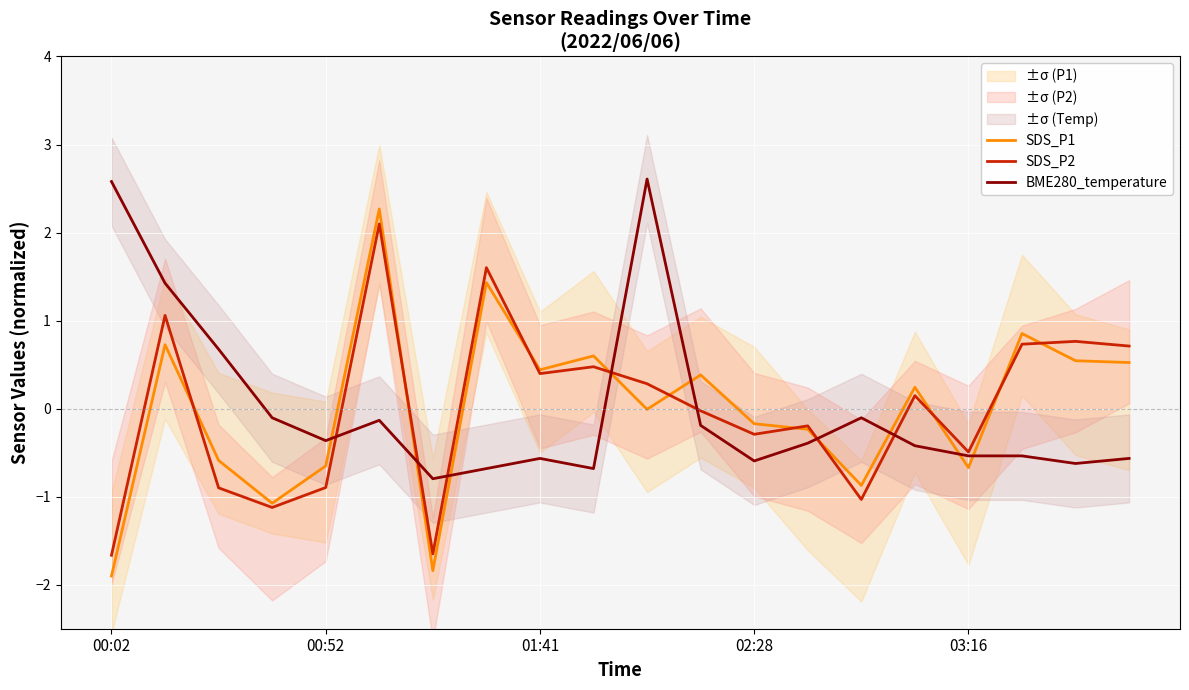

Read the SDS_P1 value at 13.

-0.2